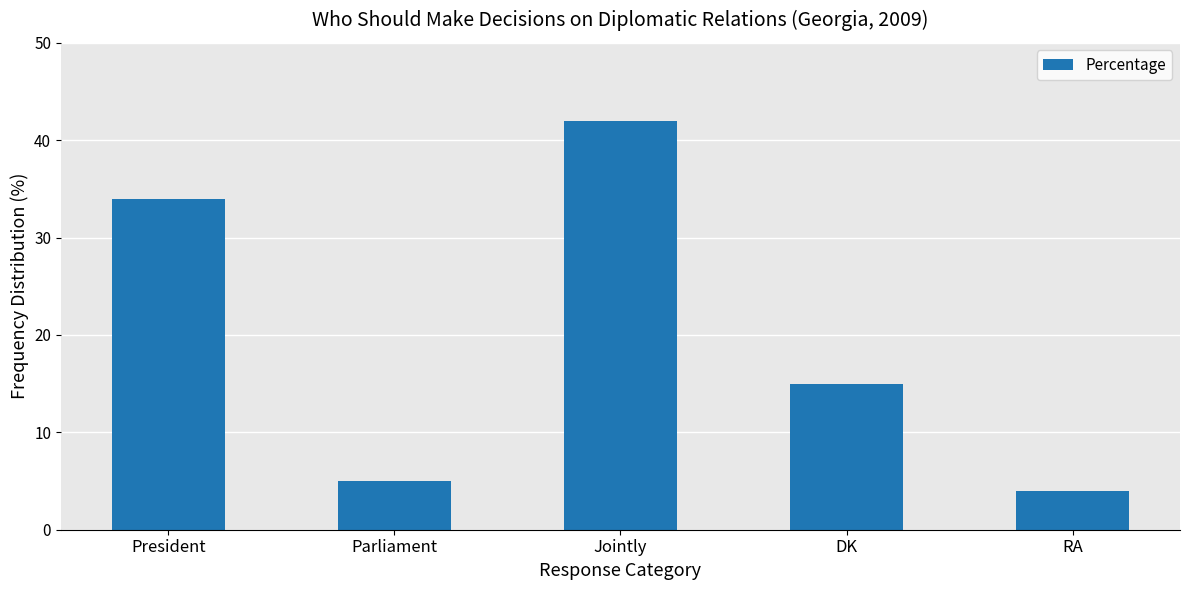

Are the bars grouped side by side (vs. stacked)?

No